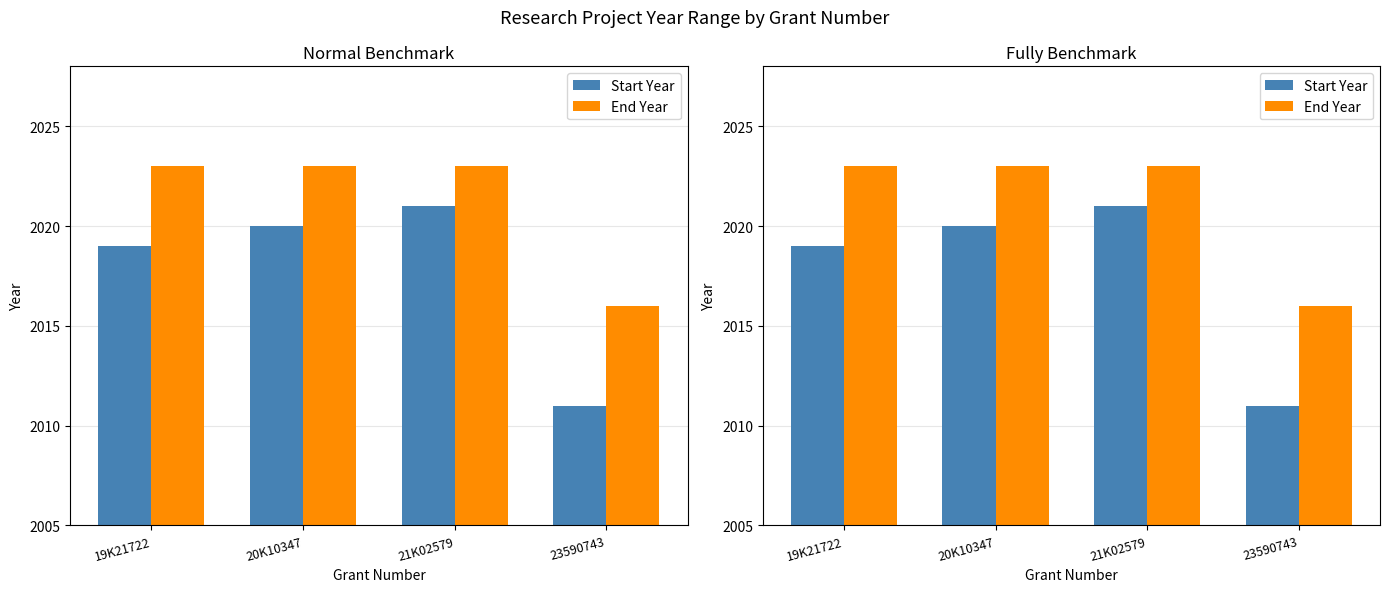

What is the label of the 1st bar from the left?

19K21722